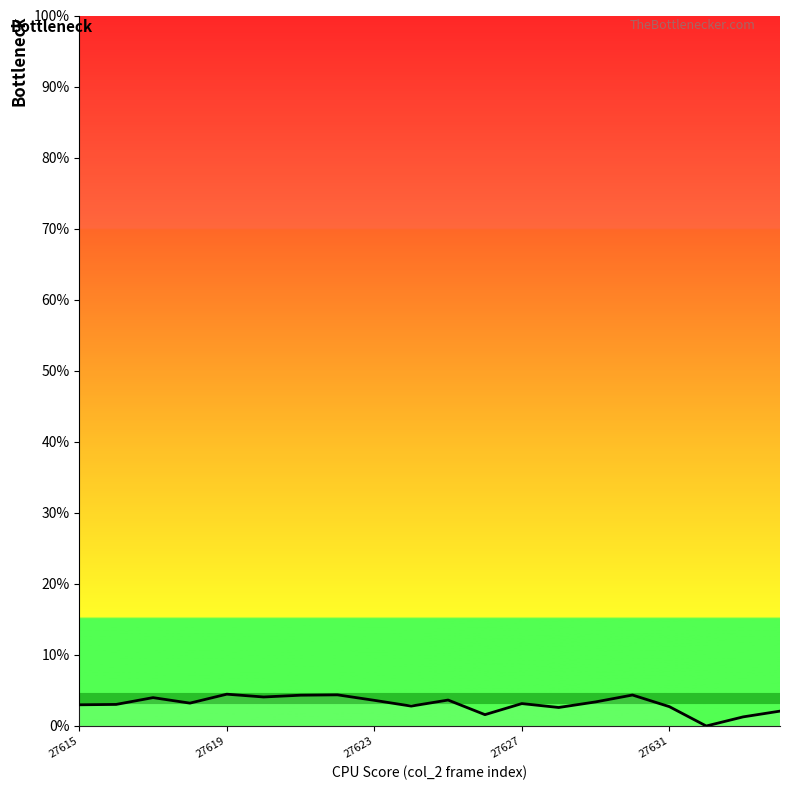

Is this an area chart (filled region under the line)?

No